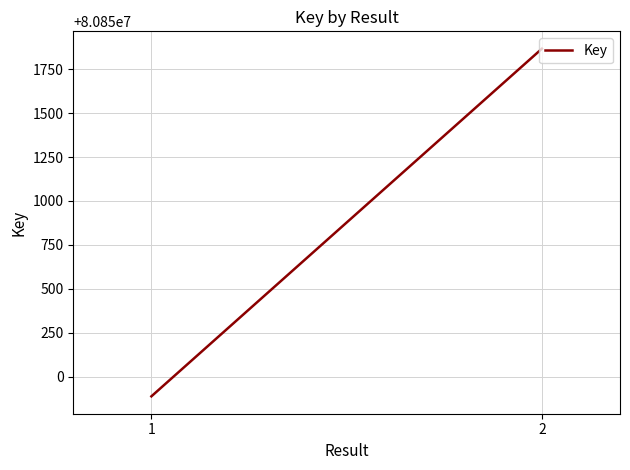

What is the difference between the maximum and minimum values?

1980